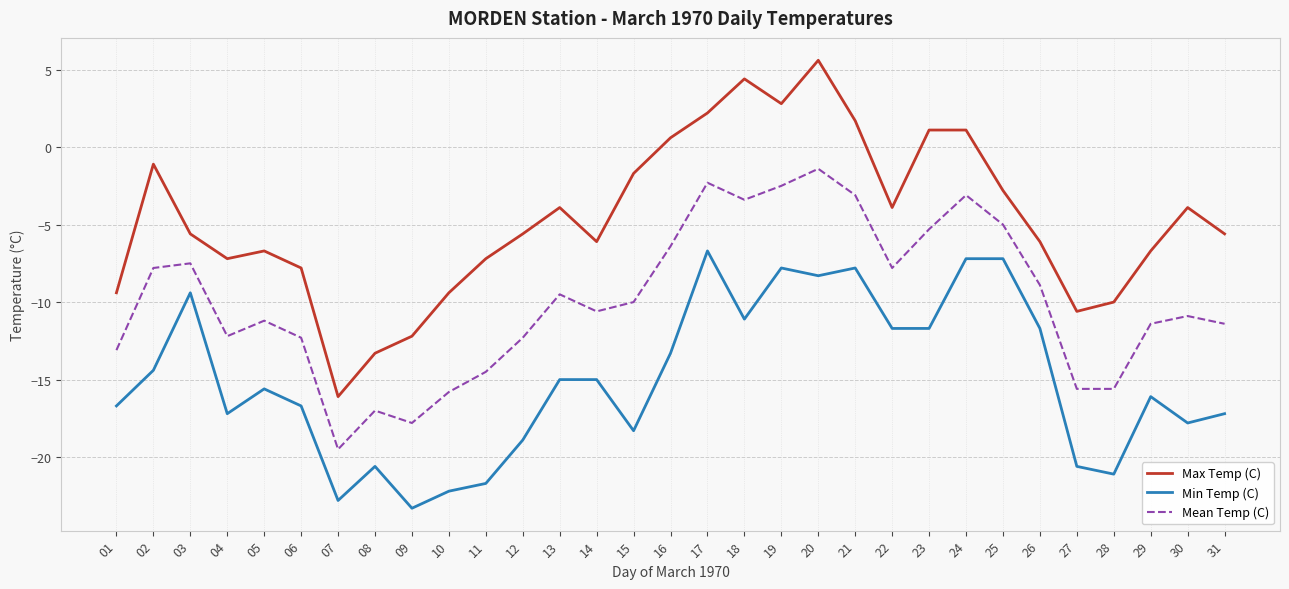

True or false: Mean Temp (C) and Min Temp (C) cross at least once.

False